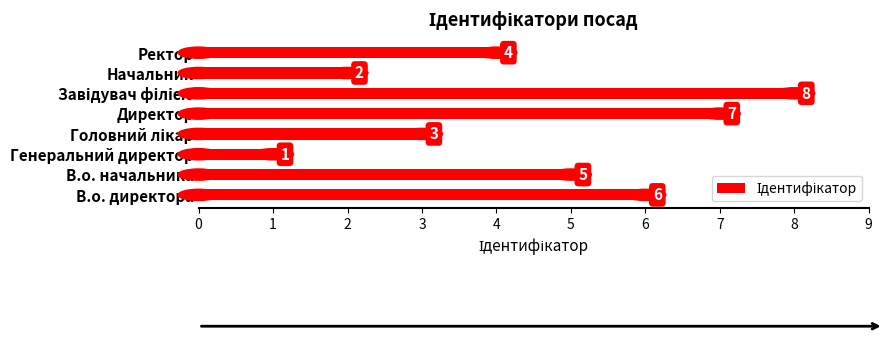

What is the sum of all values?

36